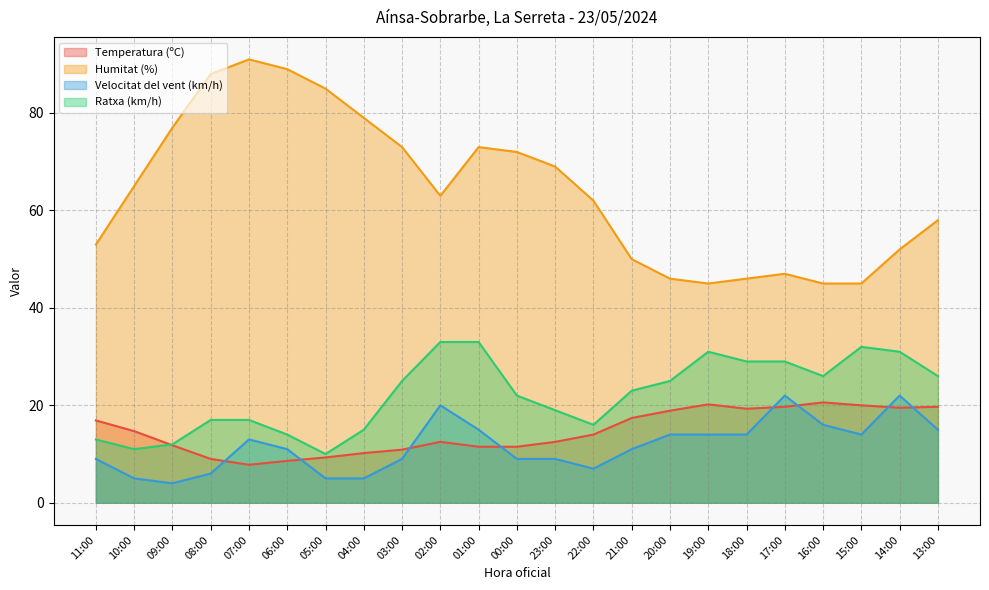

How many categories are shown in the chart?

23